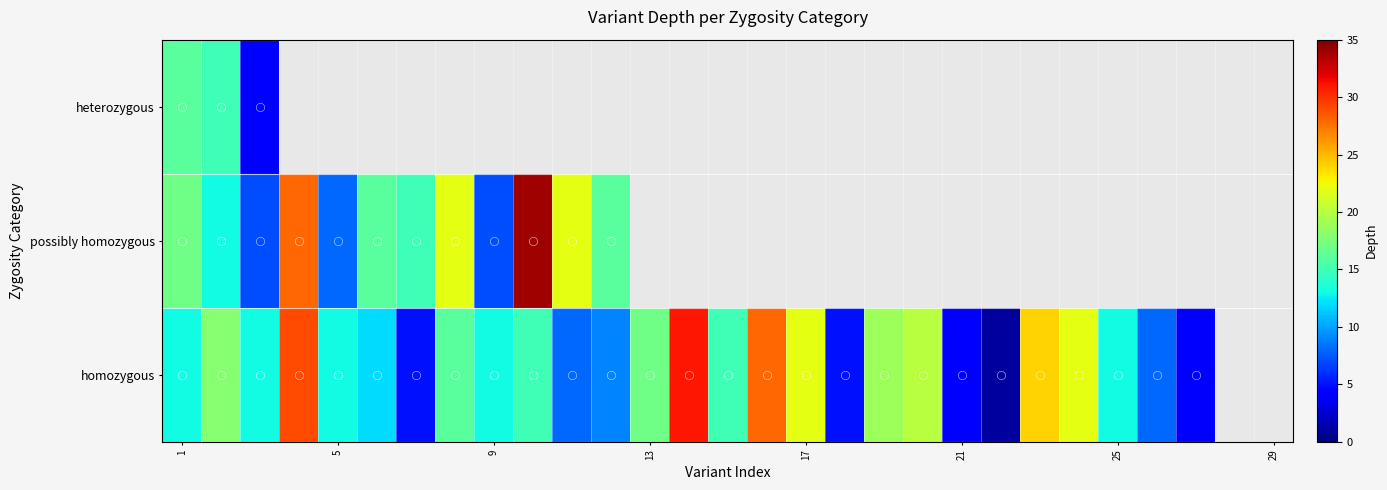

The value of possibly homozygous at 5 is 2.9. True or false?

False